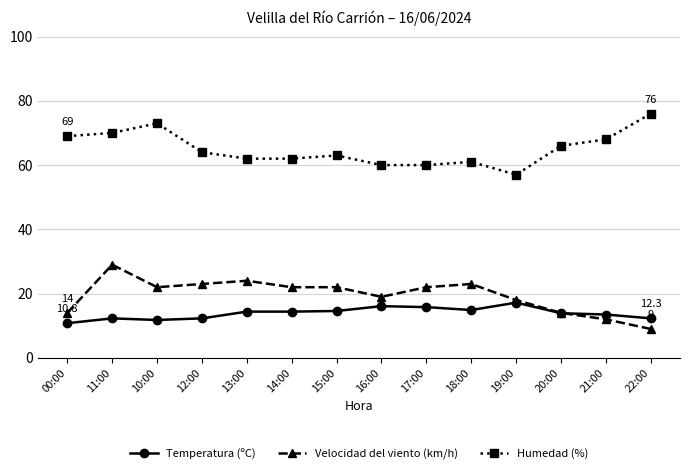

True or false: Velocidad del viento (km/h) has more than 2 interior local peaks.

True